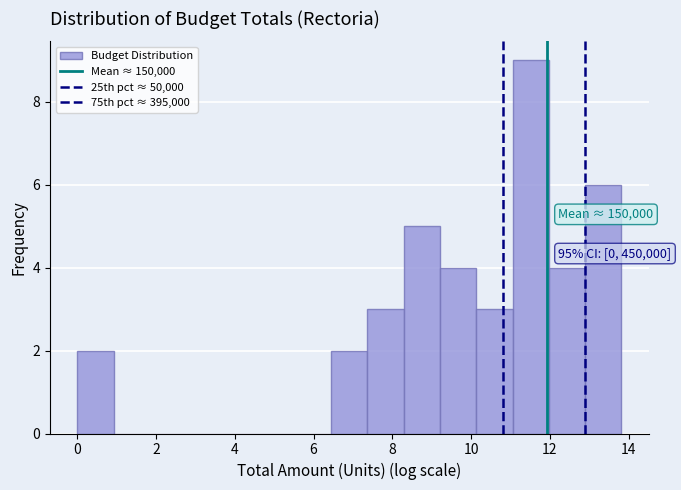

Which range on the x-axis has the tallest bar?

11.0 to 12.0